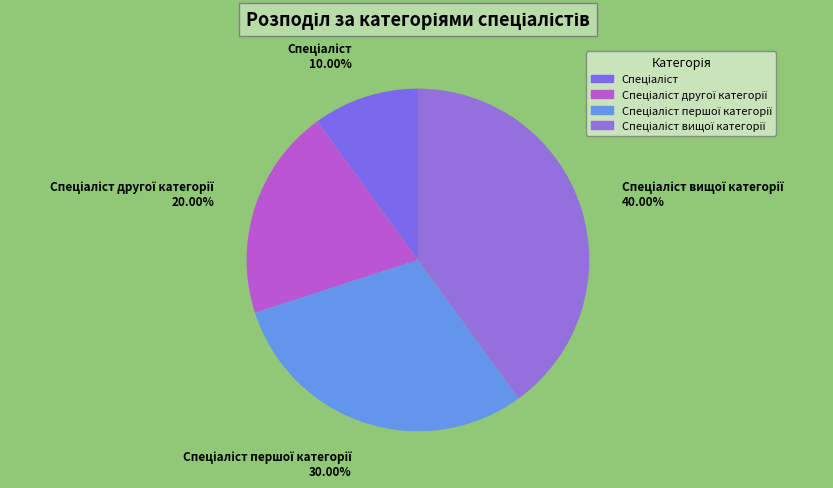

To the nearest percent, what is the average slice percentage?

25%